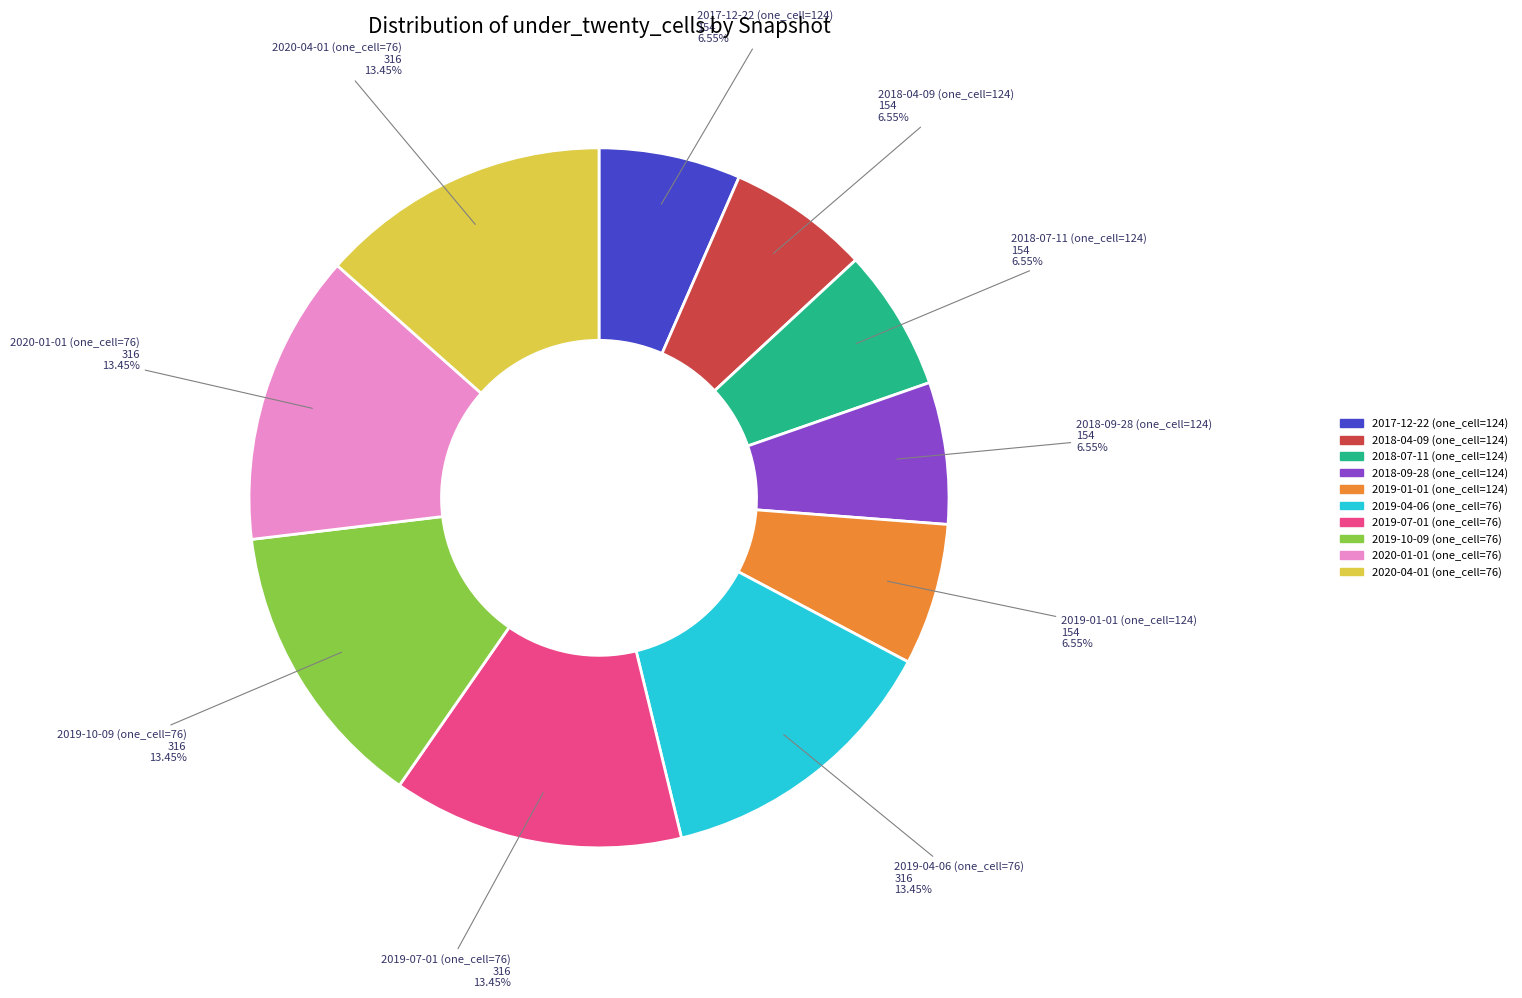

Is there any slice that represents more than half of the pie?

No